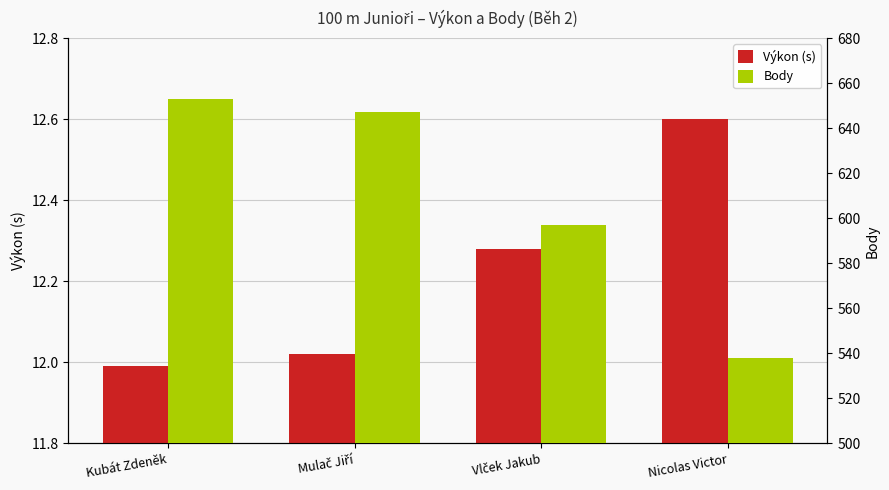

What is the difference between the highest and lowest values at Nicolas Victor?

525.4